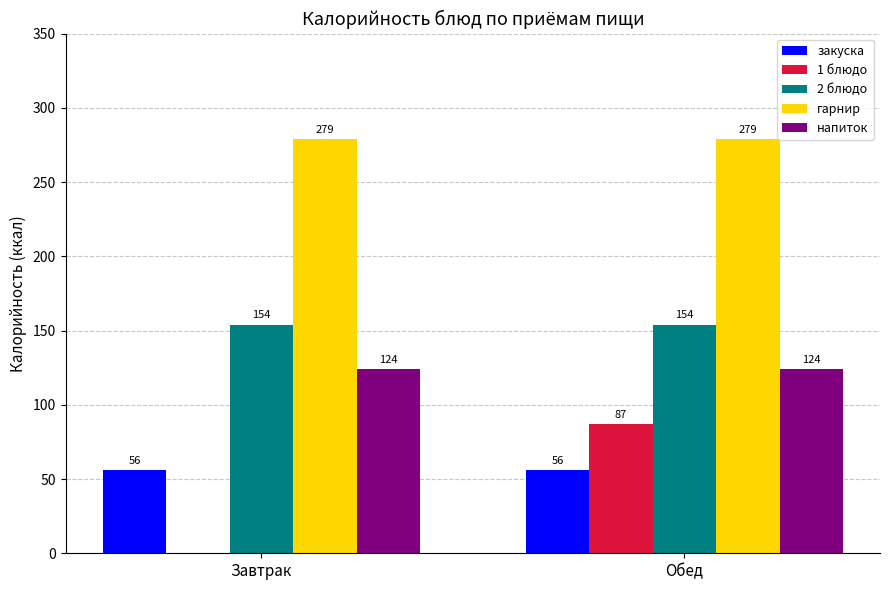

The value of 2 блюдо at Завтрак is 154. True or false?

True